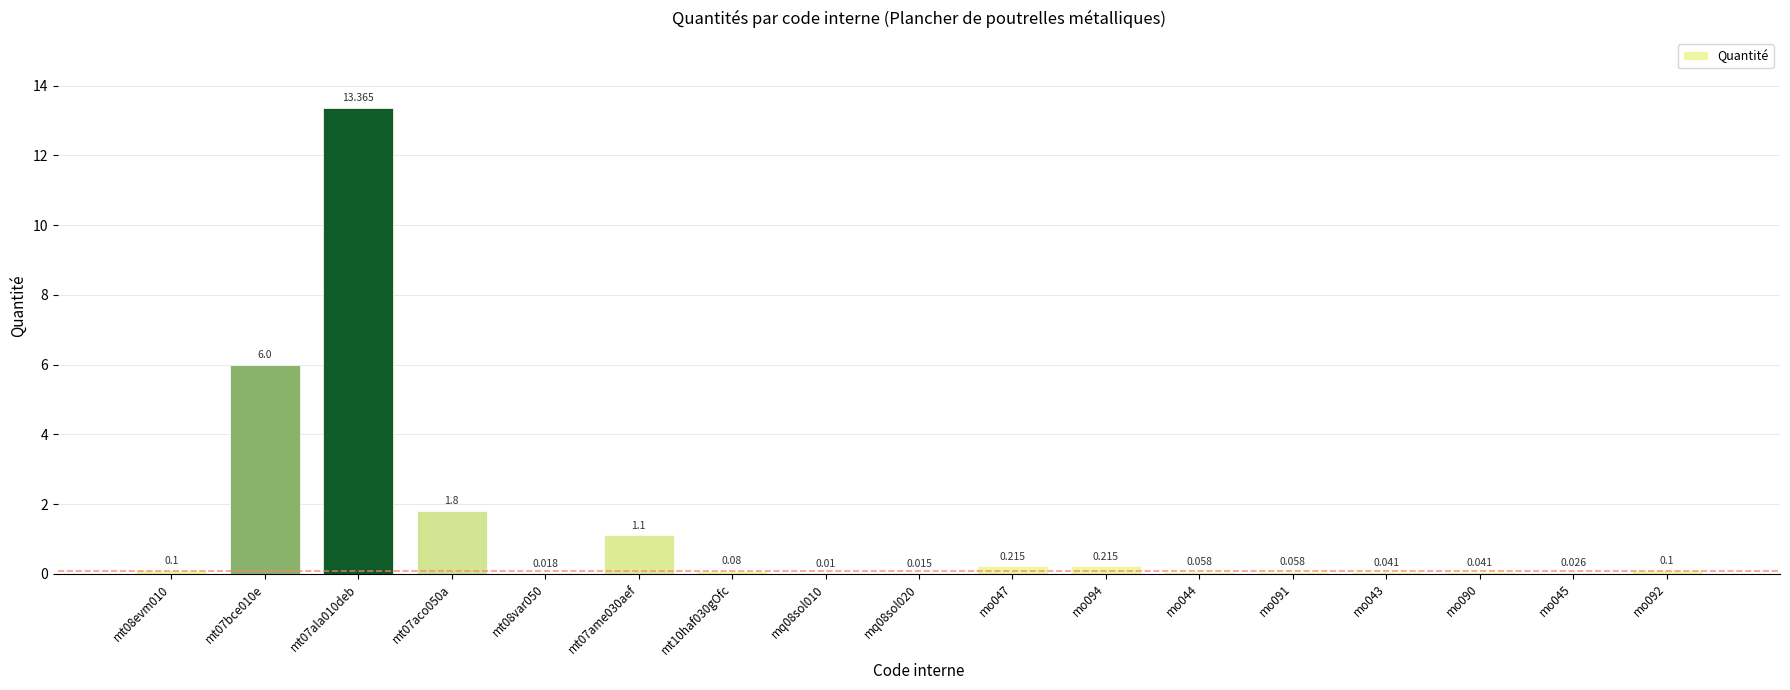

At which label is the value closest to 6?

mt07bce010e